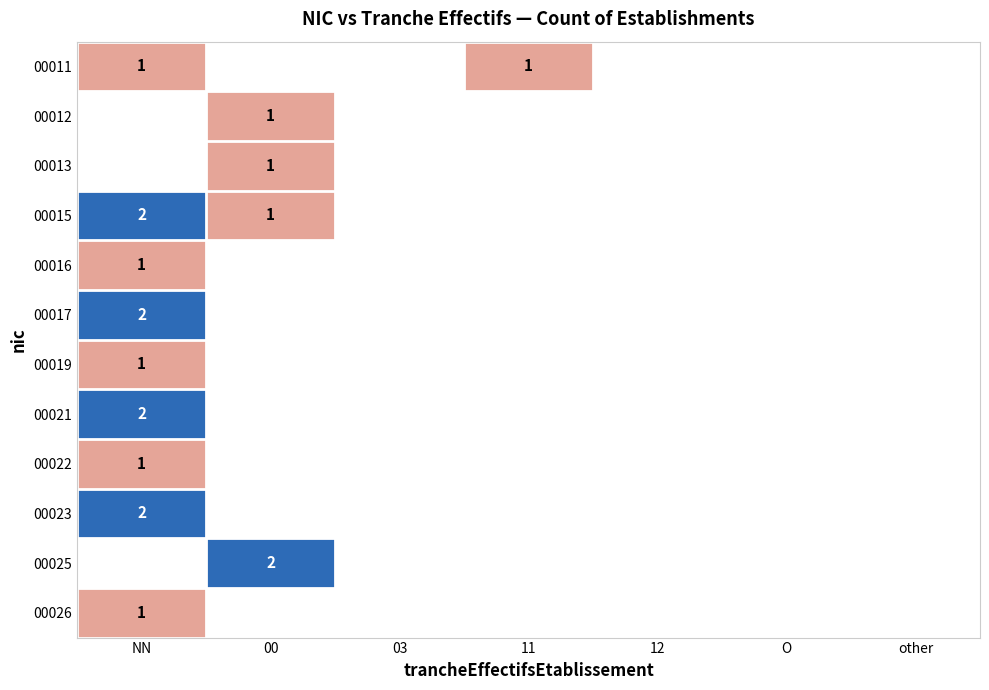

Is it true that 00019 equals 0 at NN?

False